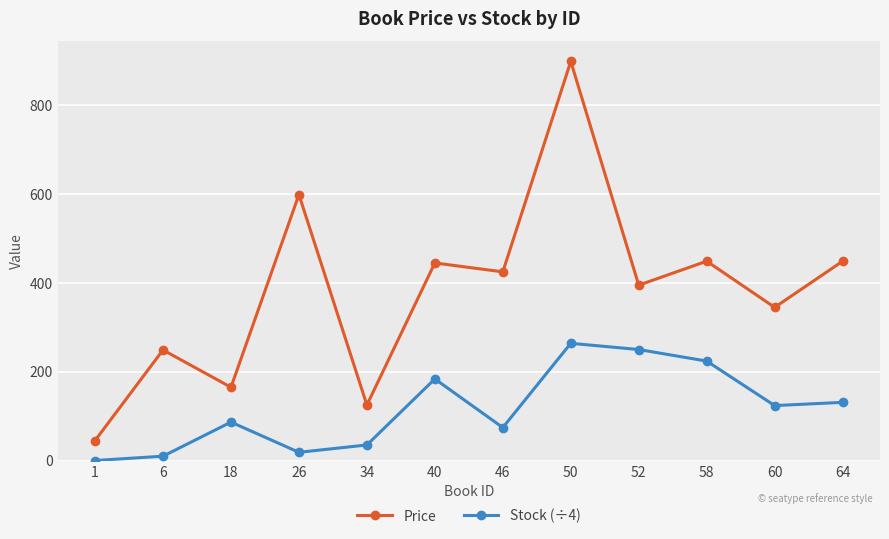

What are all the series names shown in the legend?

Price, Stock (÷4)